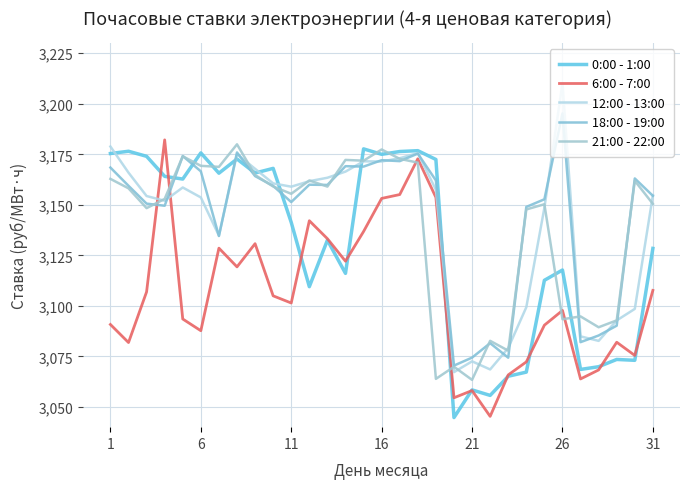

Does the chart display data point markers on the line(s)?

No